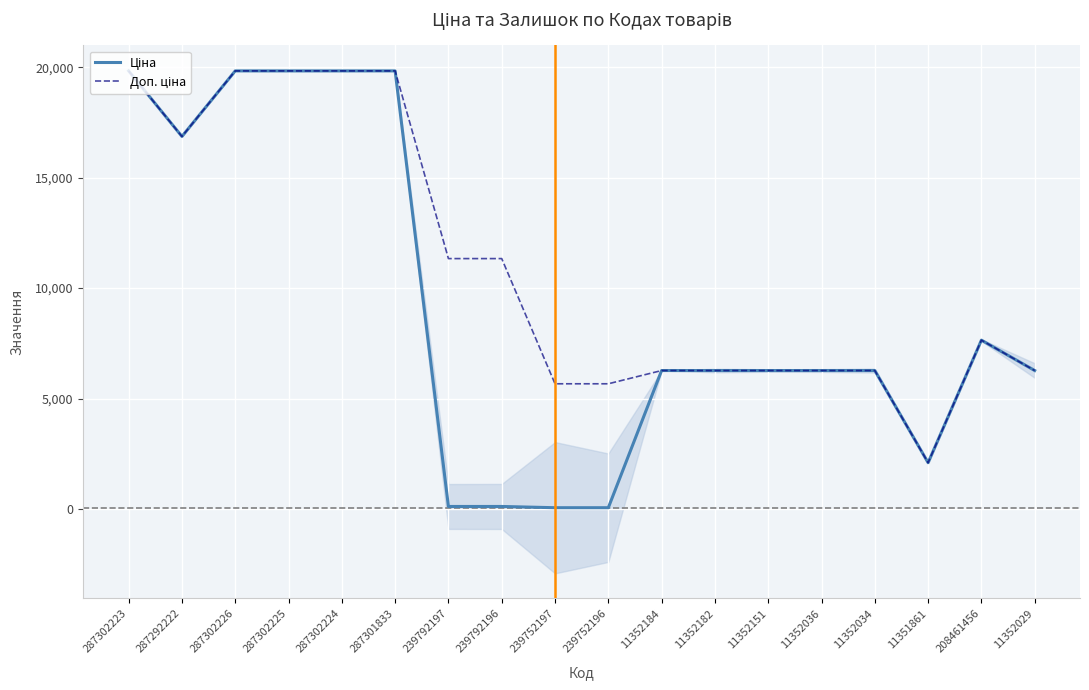

How many lines are shown in the chart?

2